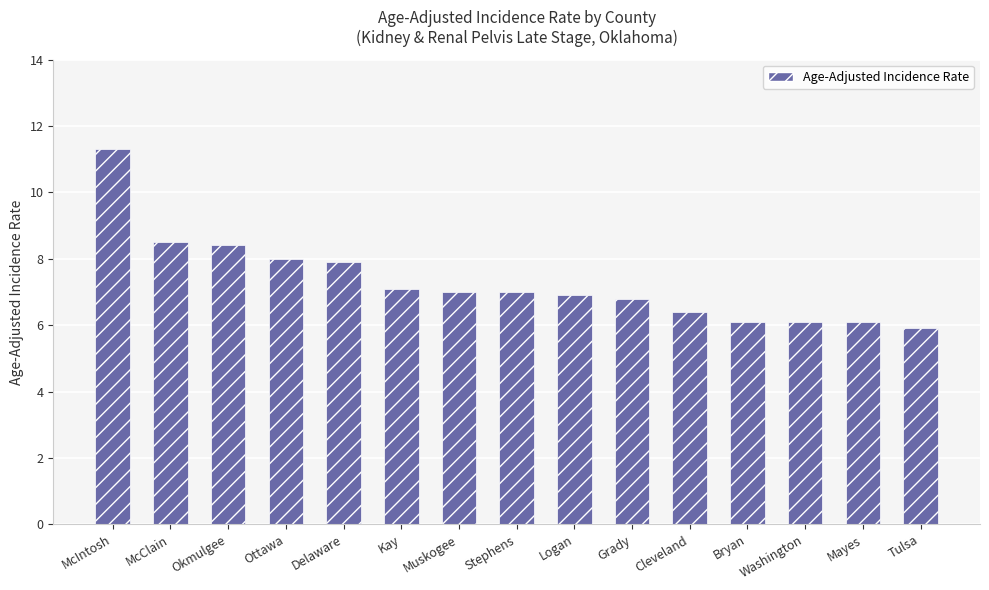

What is the smallest value displayed?

5.9